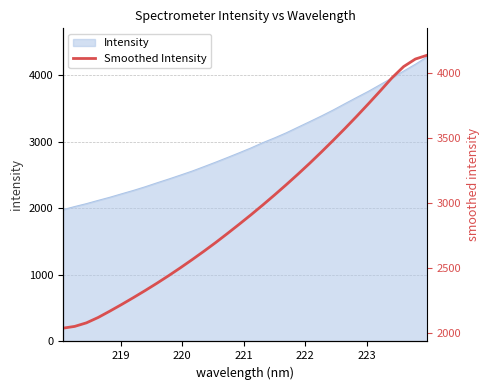

True or false: the data has more than 1 interior local peaks.

False